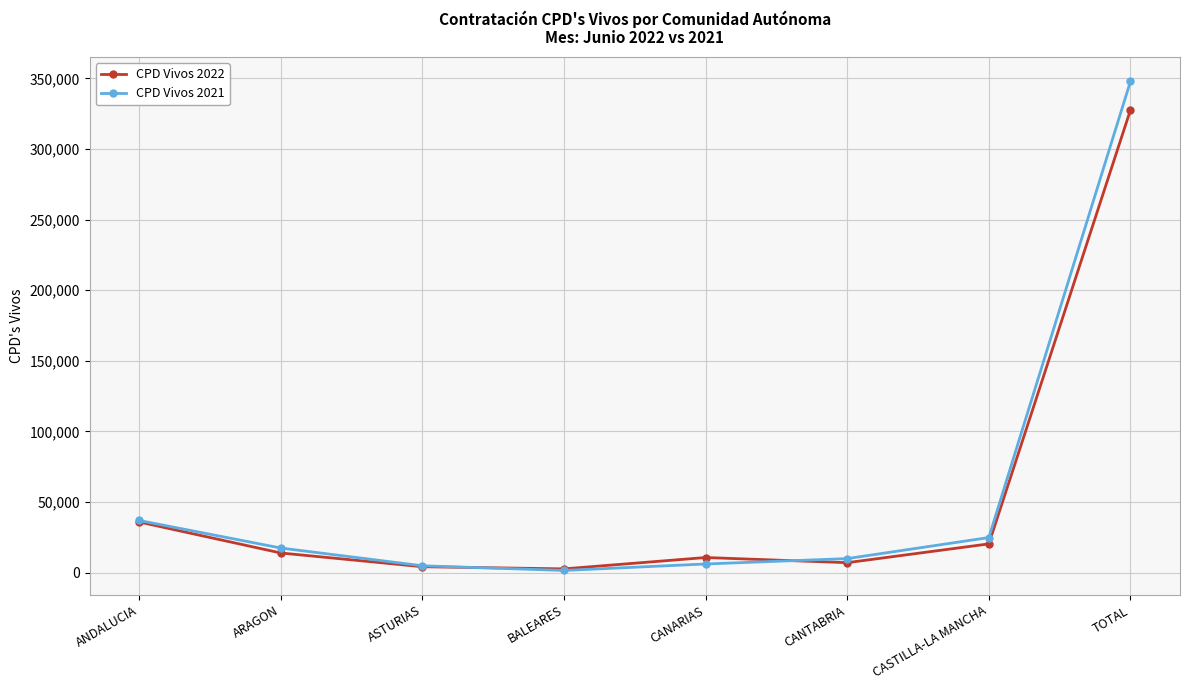

What position from the right is CANTABRIA?

3